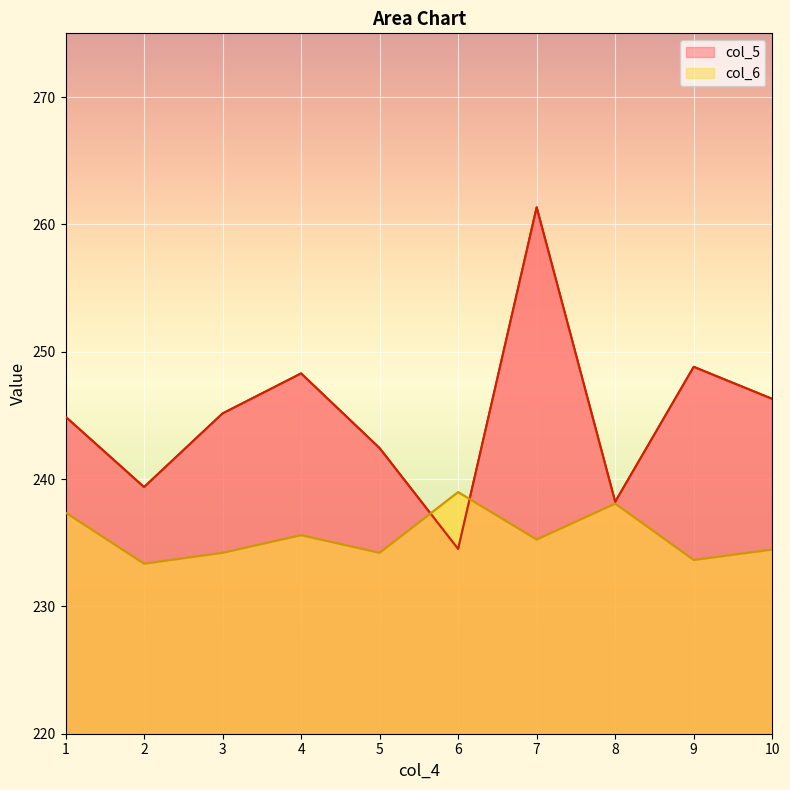

What is the average value of the col_6 series?

235.5